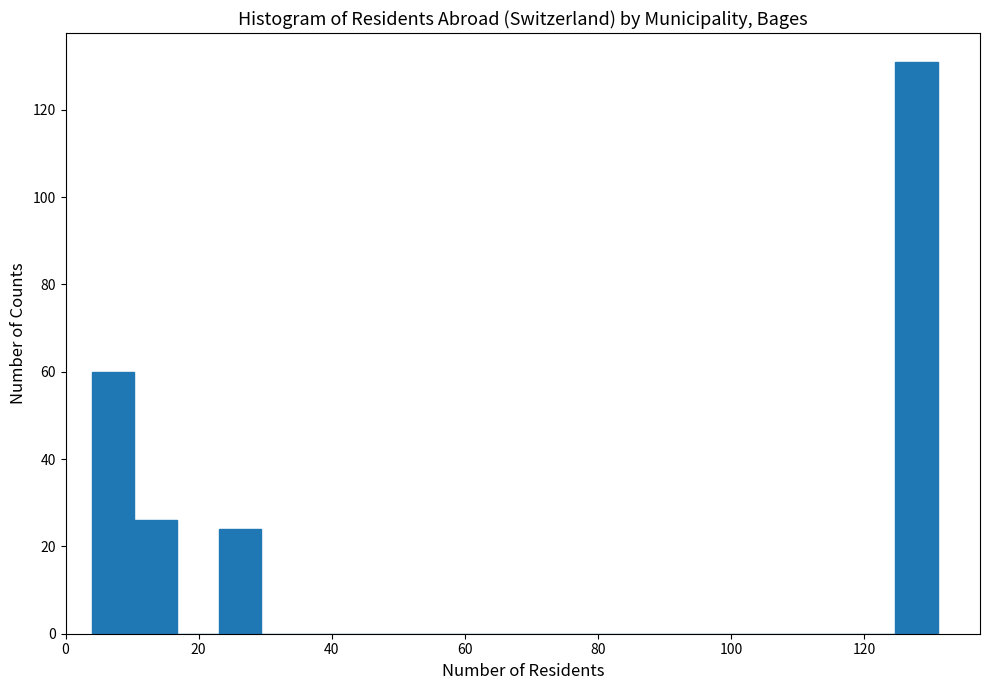

Around what value on the x-axis is the tallest bar? Give the approximate position of its centre, as read against the axis.

128